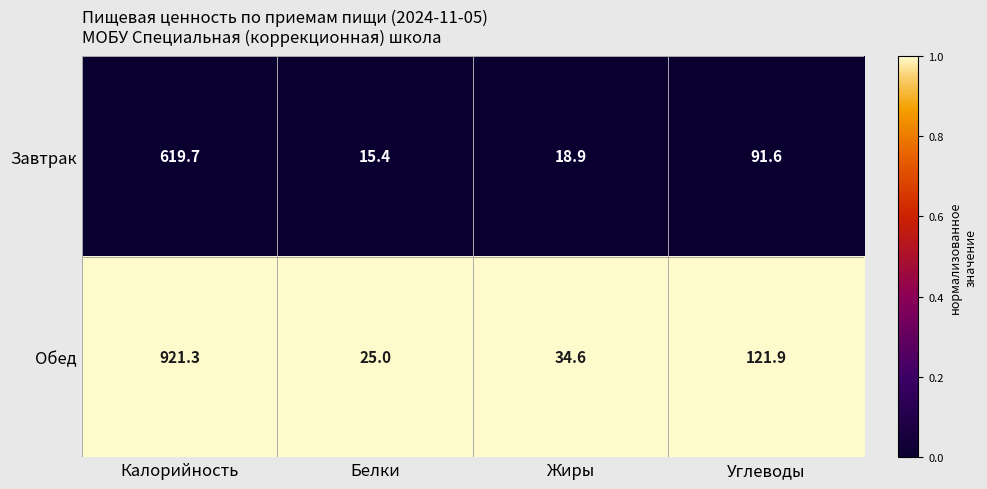

What is the total value across all series at Белки?

40.4